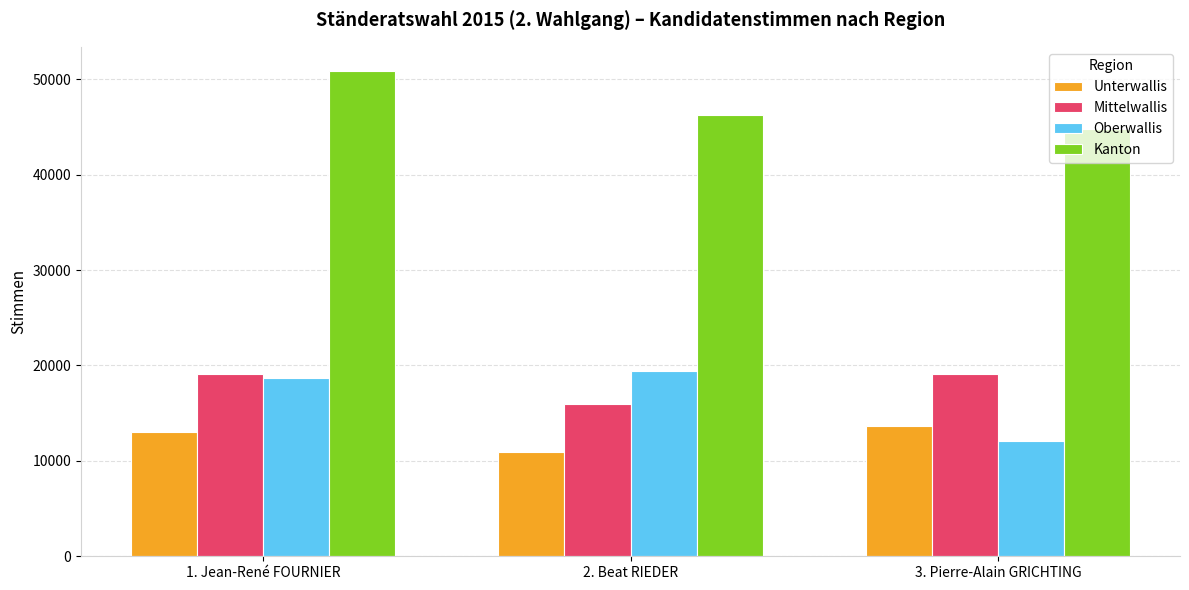

How many groups of bars are there?

3